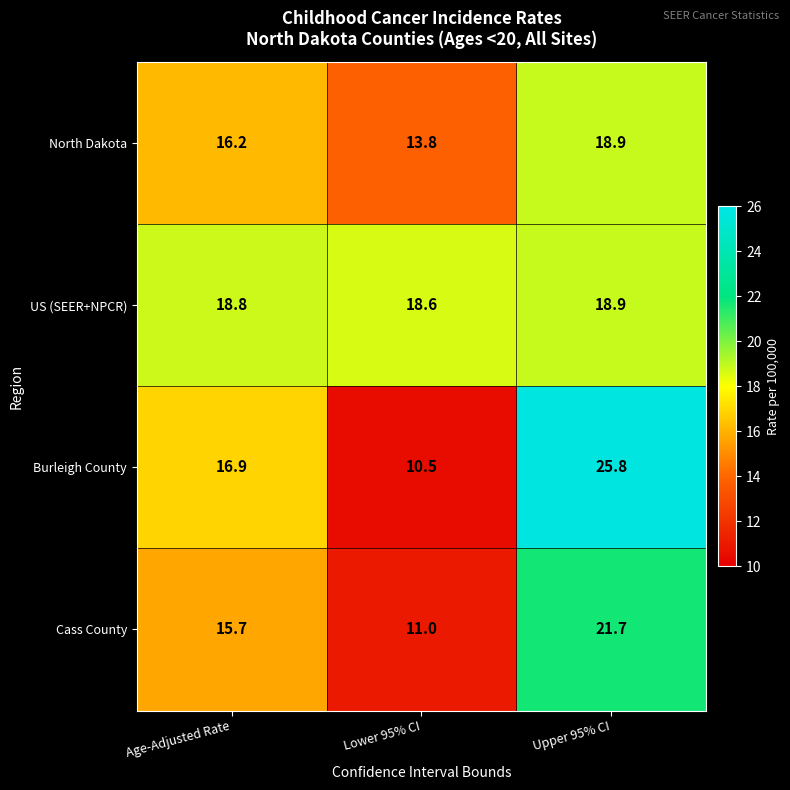

Read the Burleigh County value at Upper 95% CI.

25.8